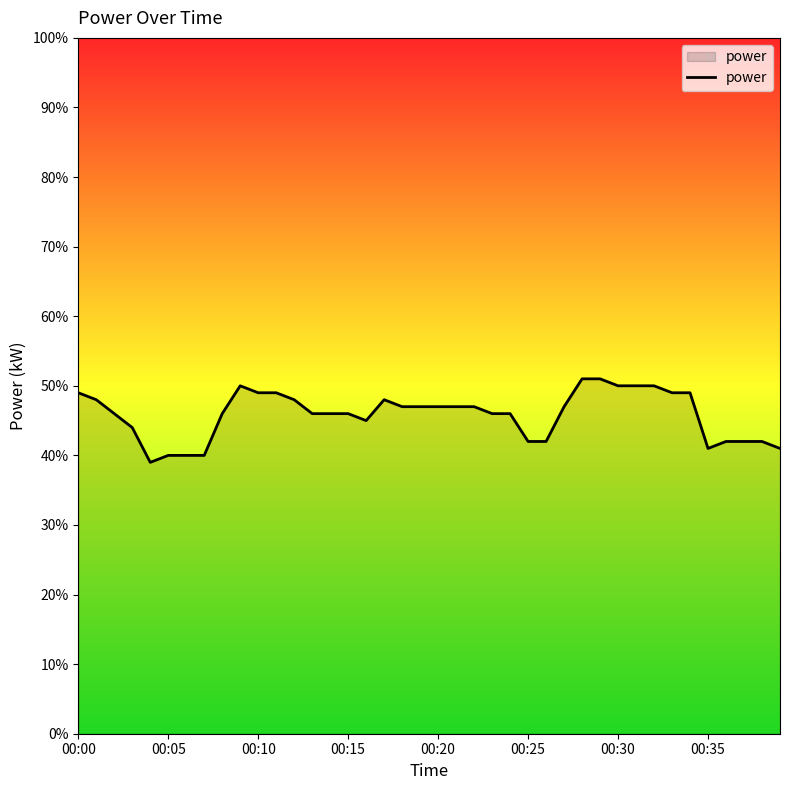

Rank the categories by value from highest to lowest.

28, 29, 9, 30, 31, 32, 00:00, 10, 11, 33, 34, 00:05, 12, 17, 18, 19, 20, 21, 22, 27, 00:10, 8, 13, 14, 15, 23, 24, 16, 00:15, 25, 26, 36, 37, 38, 35, 39, 00:25, 00:30, 00:35, 00:20